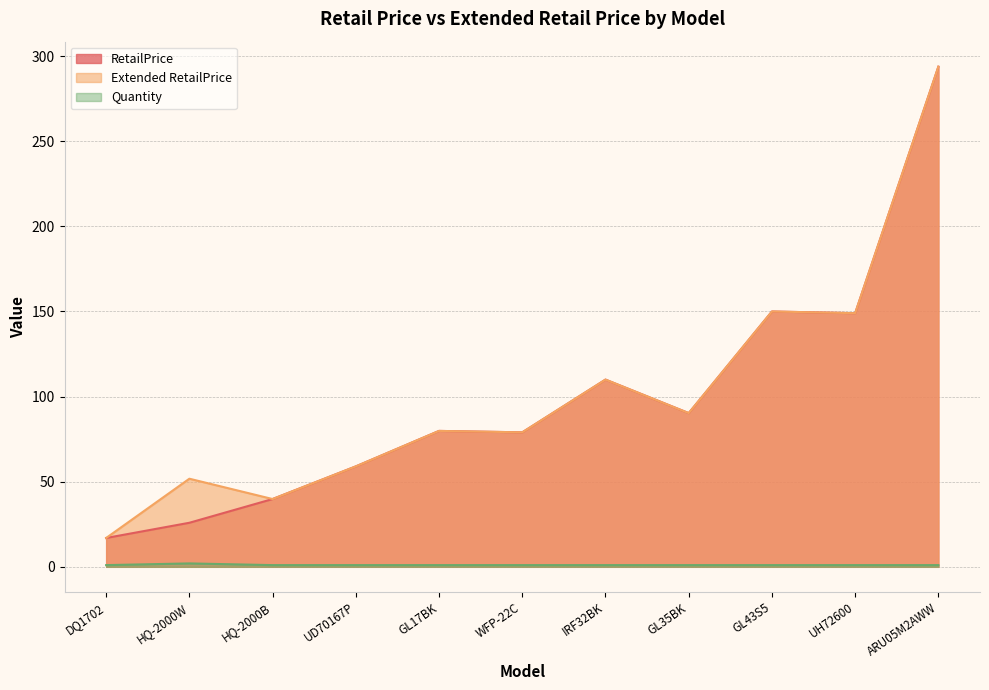

The RetailPrice series shows 293.8 at ARU05M2AWW. True or false?

True